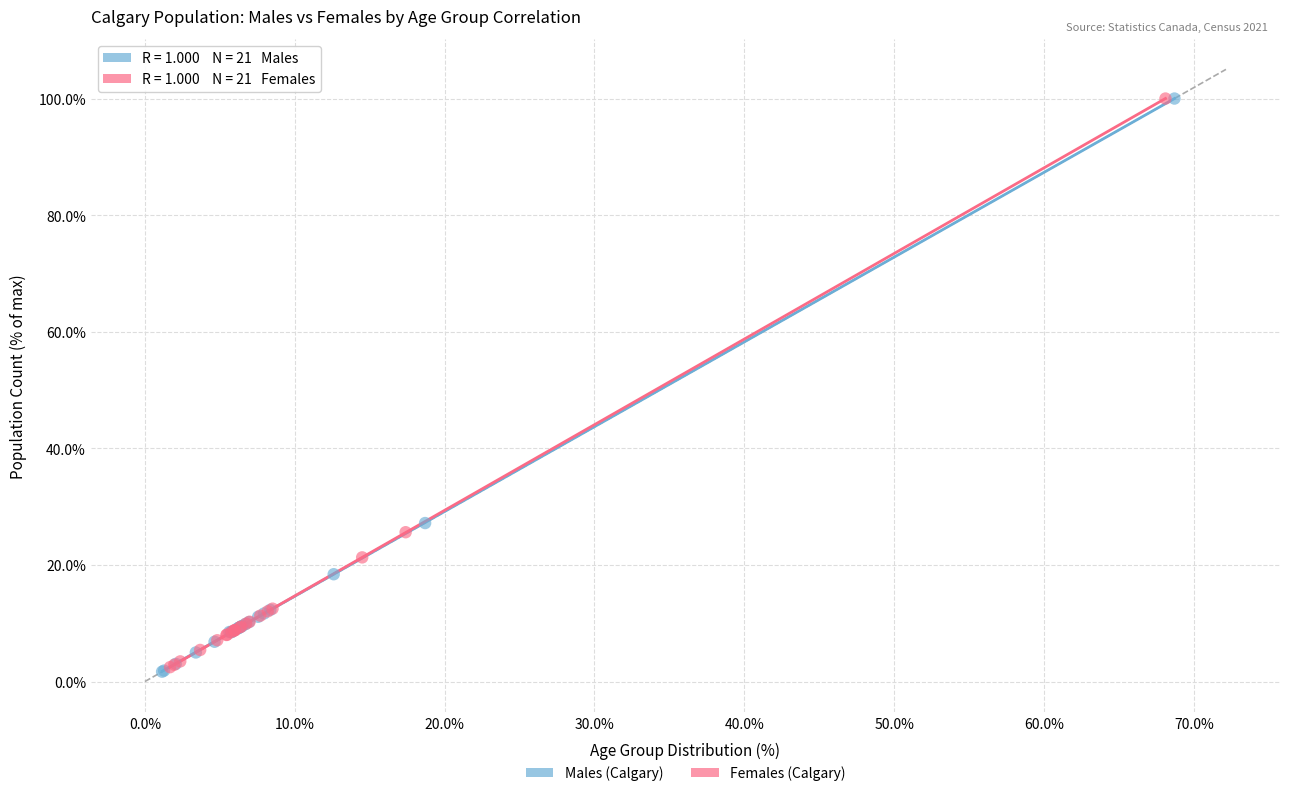

Which series has the largest Y range (max minus min)?

Males (Calgary)